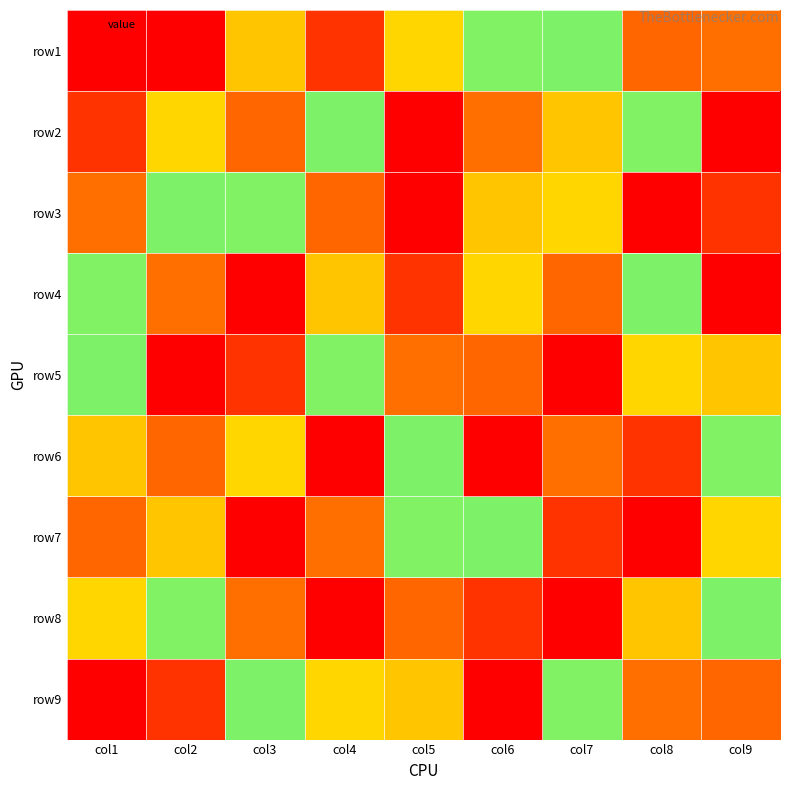

List the series in order of their peak value, lowest first.

row1, row2, row3, row4, row5, row6, row7, row8, row9